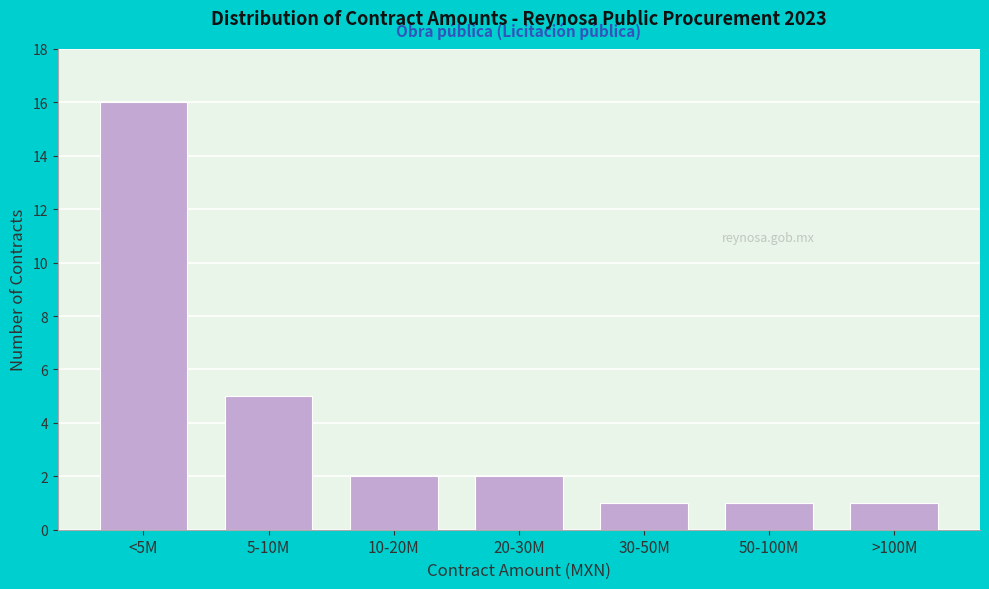

Reading left to right, transcribe all the data shown in this chart.

16	5	2	2	1	1	1